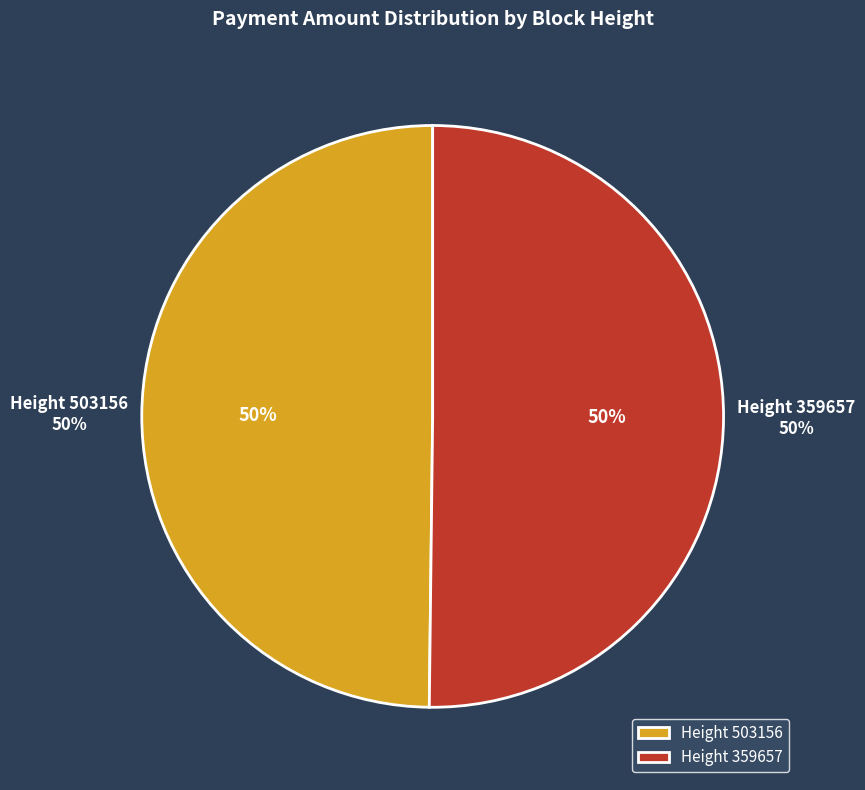

How many segments does this pie chart have?

2